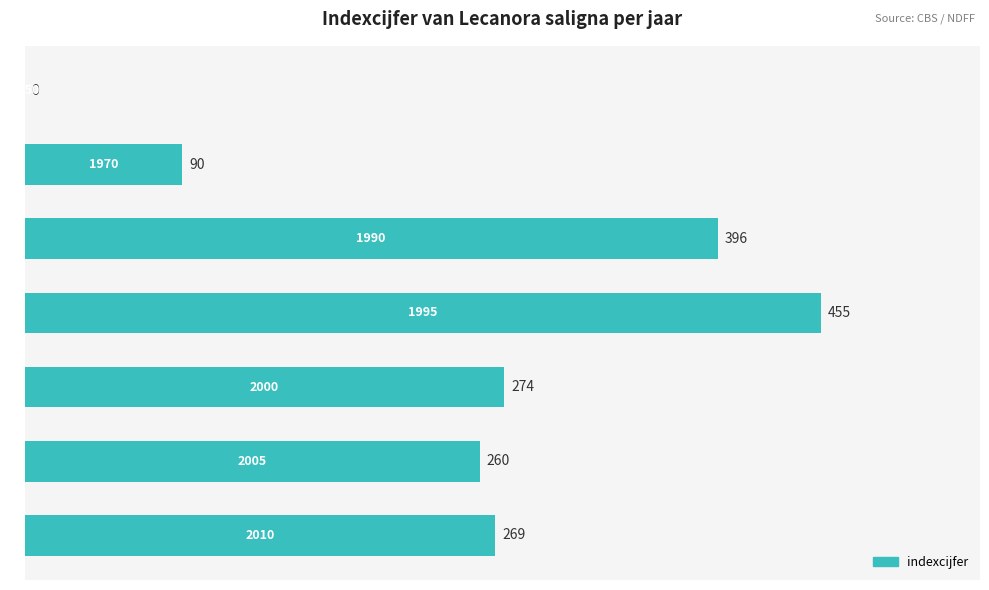

What is the maximum value shown in the chart?

455